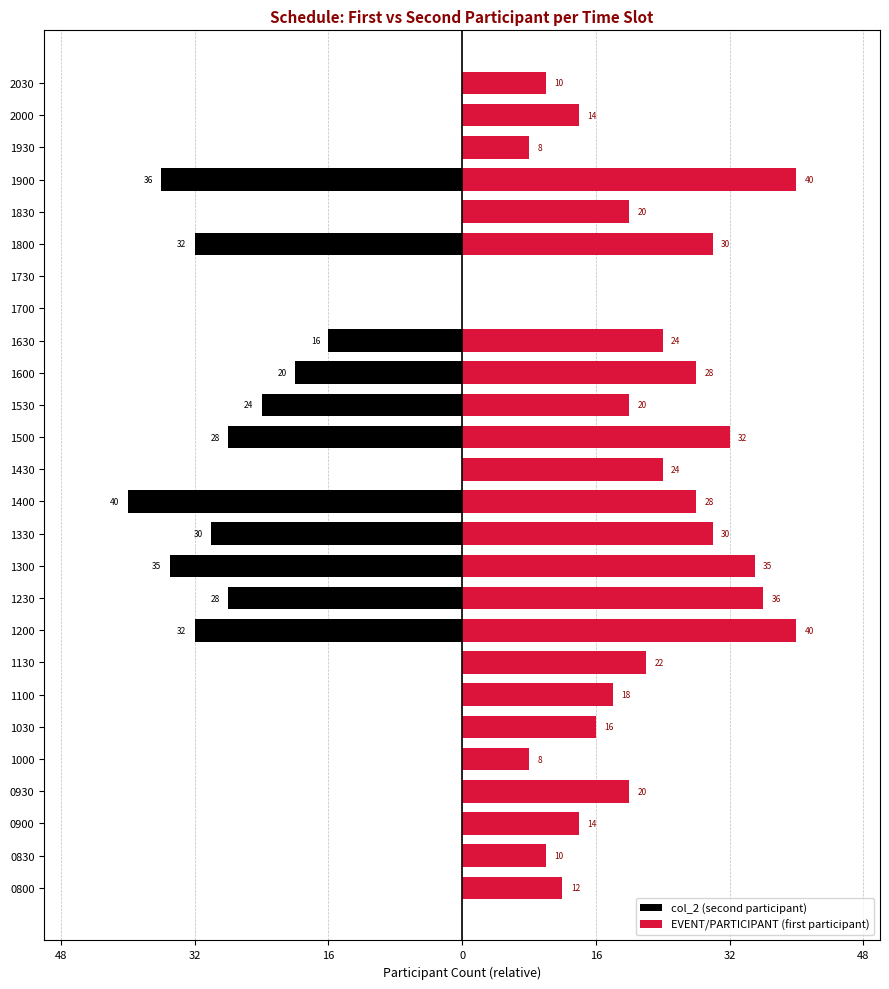

Reading right to left, transcribe all the data shown in this chart.

col_2 (second participant): 0	0	0	-36	0	-32	0	0	-16	-20	-24	-28	0	-40	-30	-35	-28	-32	0	0	0	0	0	0	0	0
EVENT/PARTICIPANT (first participant): 10	14	8	40	20	30	0	0	24	28	20	32	24	28	30	35	36	40	22	18	16	8	20	14	10	12